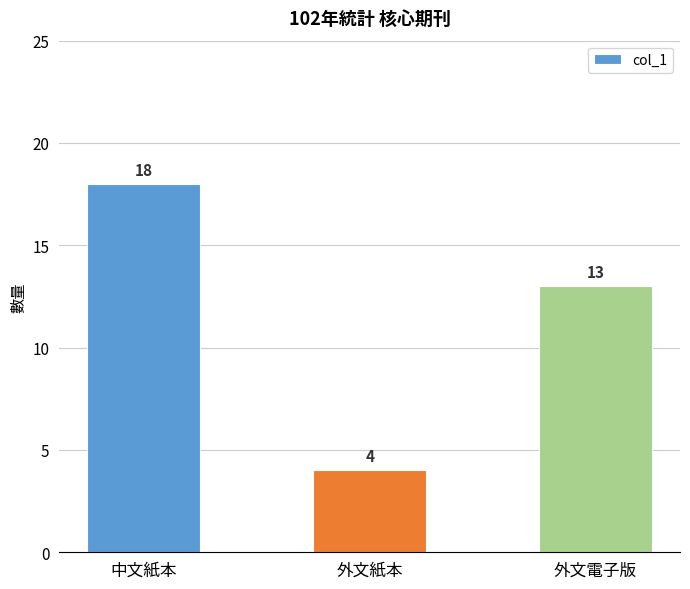

What is the value of the 3rd bar from the left?

13